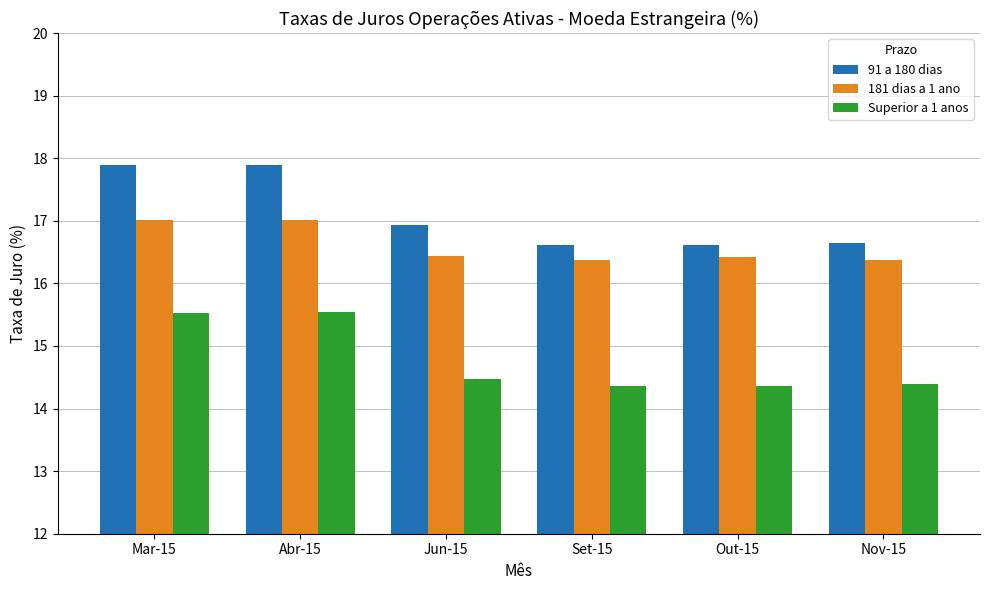

The Superior a 1 anos series shows 7.6 at Set-15. True or false?

False